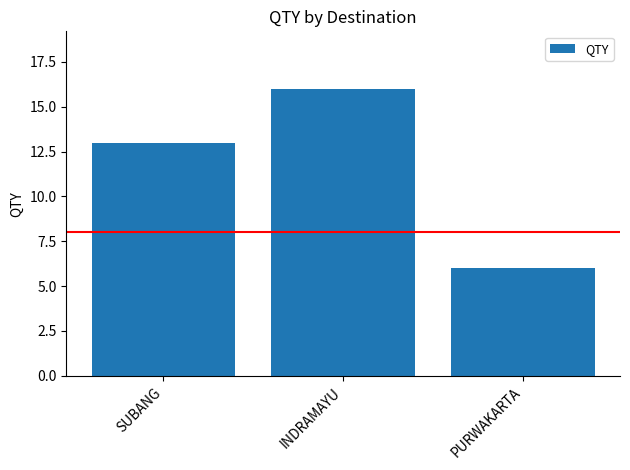

Reading left to right, list all the values displayed in this chart.

SUBANG=13	INDRAMAYU=16	PURWAKARTA=6